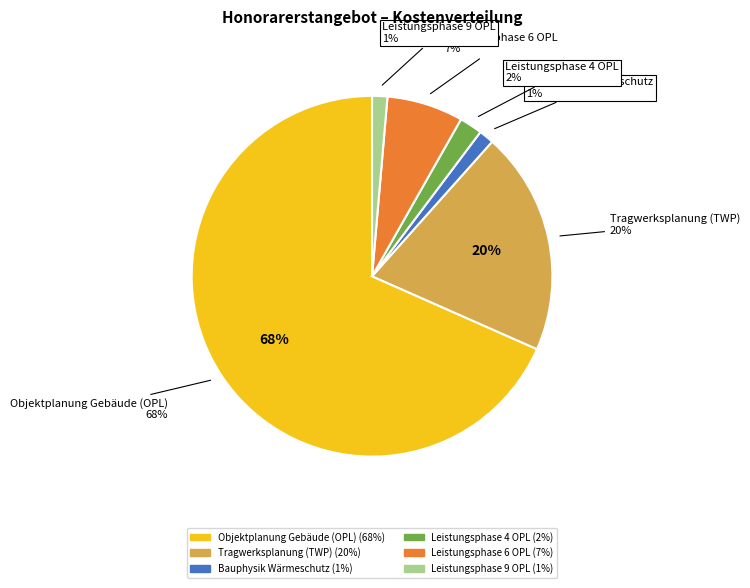

To the nearest percent, what percentage of the pie is Tragwerksplanung (TWP)?

20%